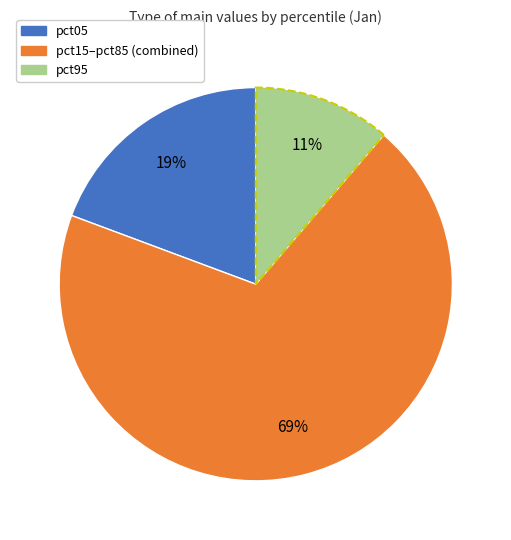

Is it true that pct95 is 25% of the pie?

False